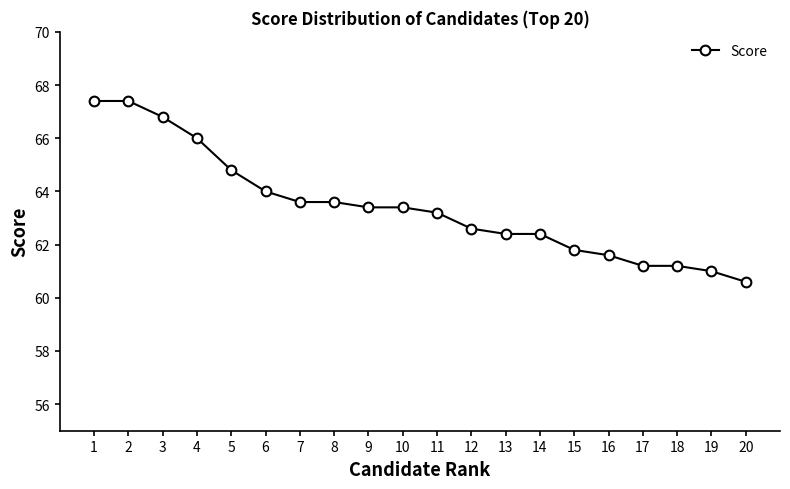

What is the change in value from 12 to 17?

-1.4